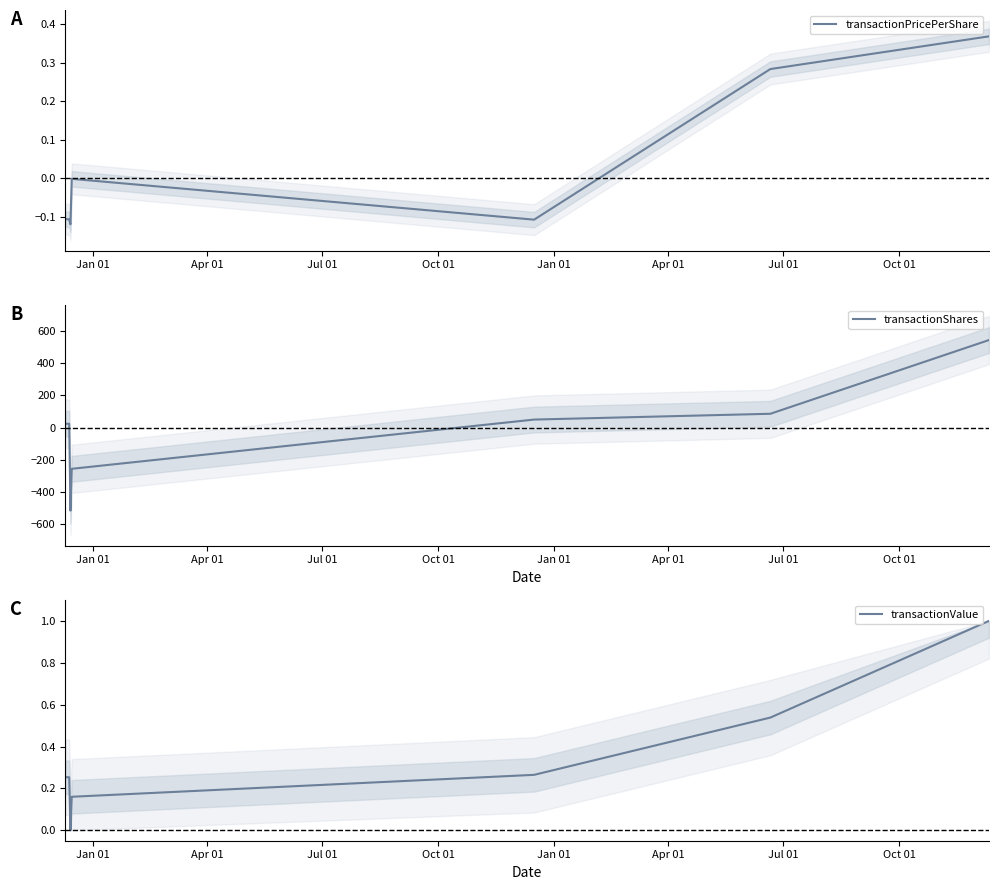

Rank the series at Jul 01 from lowest to highest value.

transactionPricePerShare, transactionValue, transactionShares